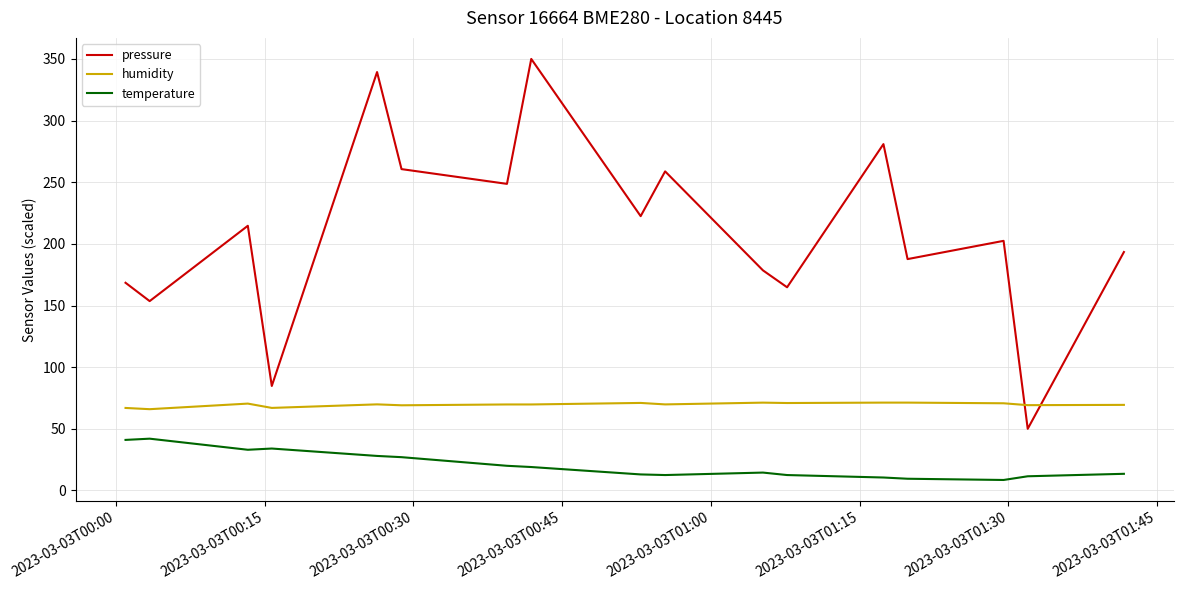

True or false: humidity and temperature intersect in this chart.

False